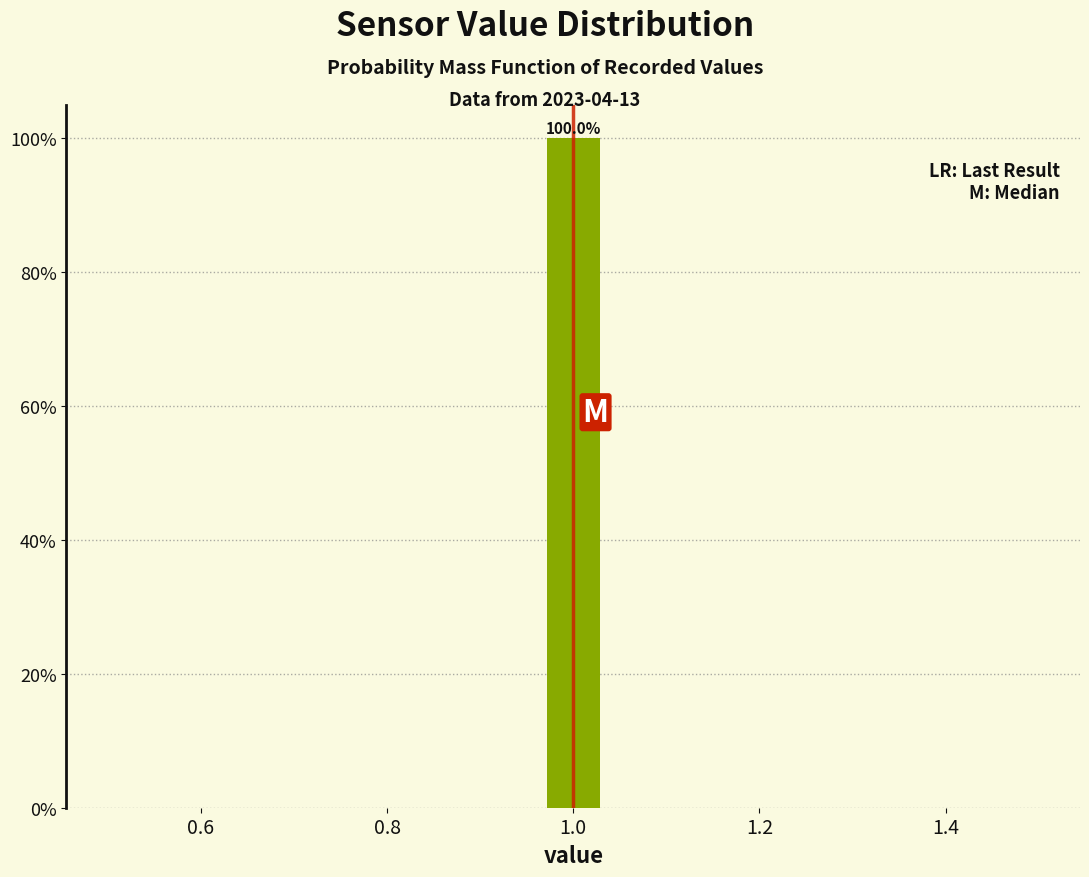

Read against the x-axis, roughly where is the centre of the tallest bar?

1.00